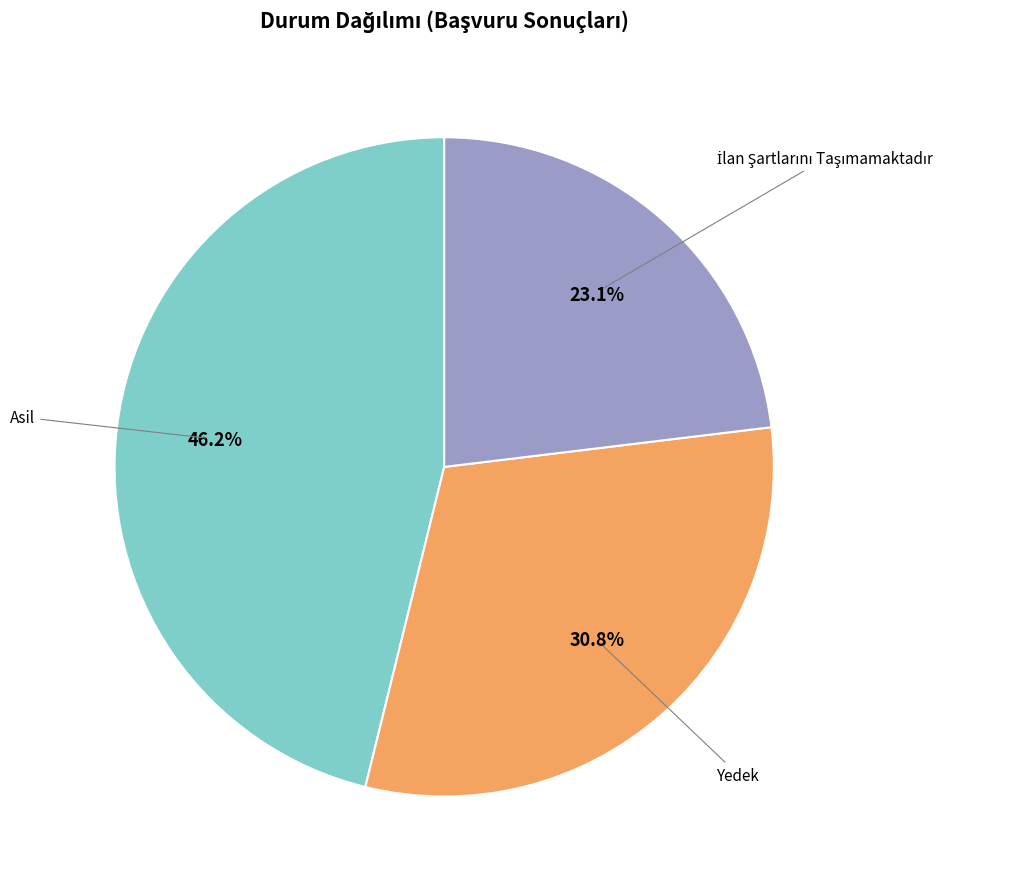

How many segments does this pie chart have?

3